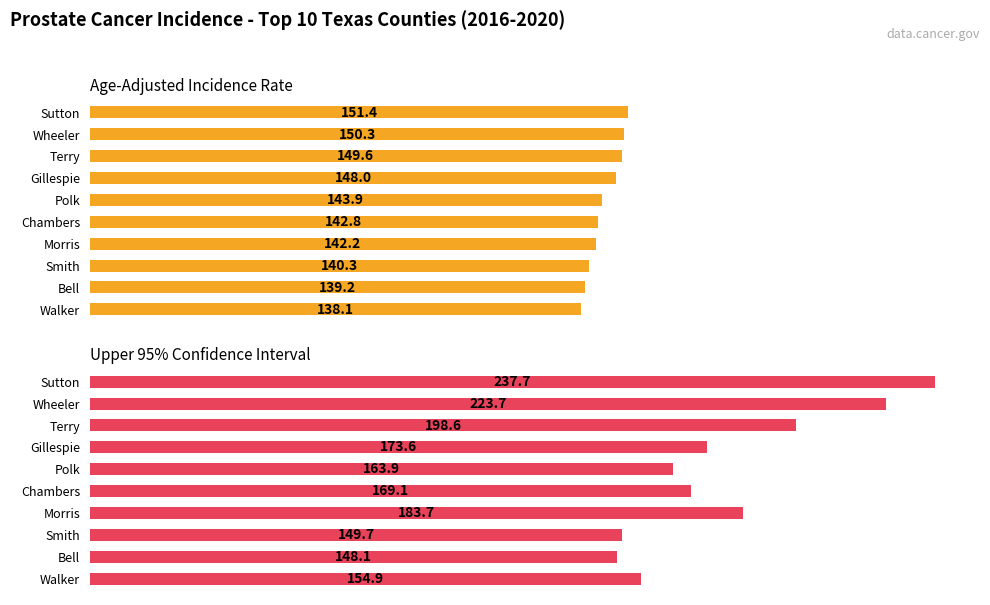

Is it true that Upper 95% CI equals 318.8 at 0?

False